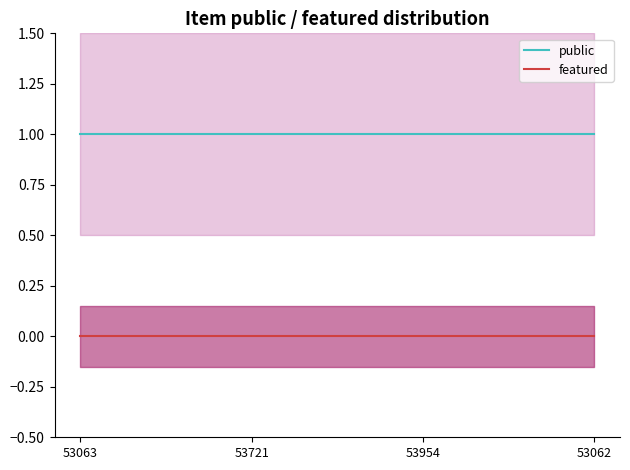

Rank the series by their average value, from highest to lowest.

public, featured